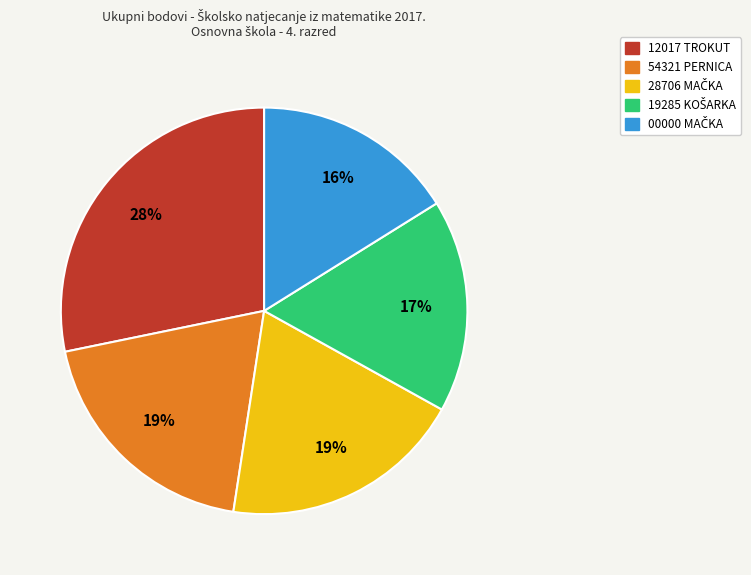

The 54321 PERNICA slice represents 14% of the pie. True or false?

False